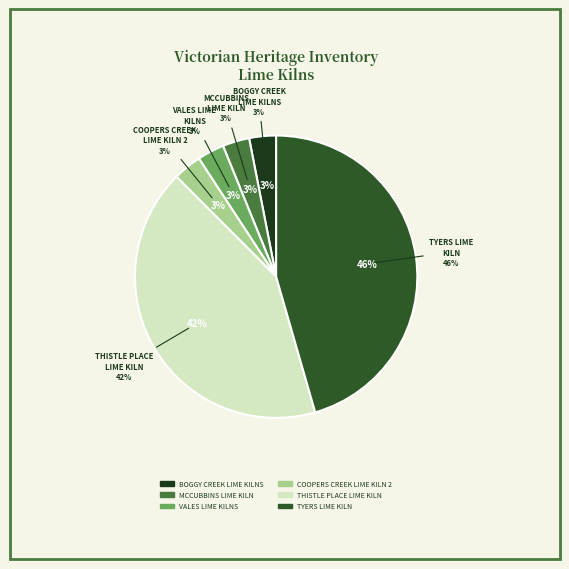

Is there a majority slice in this chart?

No